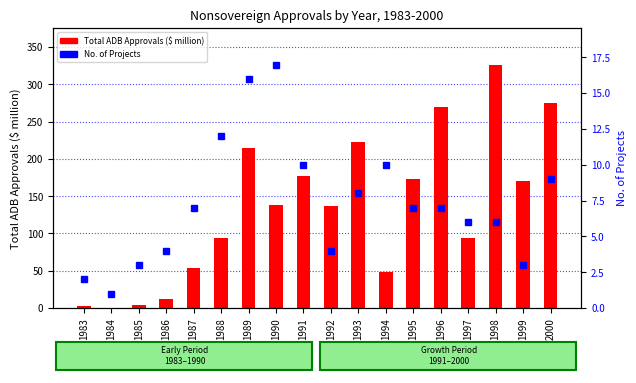

Between 2000 and 1987, which is larger?

2000